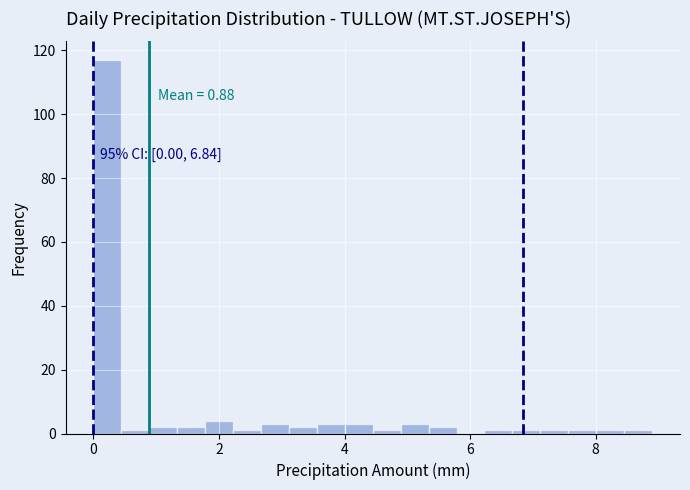

Around what value on the x-axis is the tallest bar? Give the approximate position of its centre, as read against the axis.

0.2